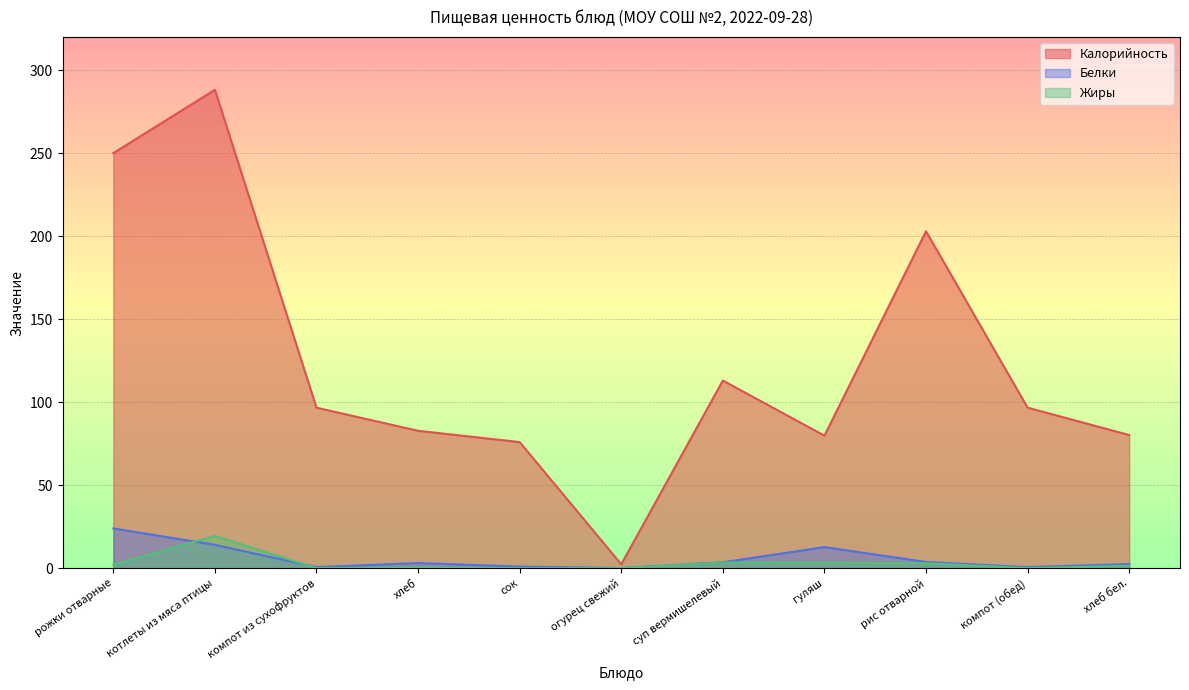

Which has a higher value, компот (обед) or огурец свежий?

компот (обед)